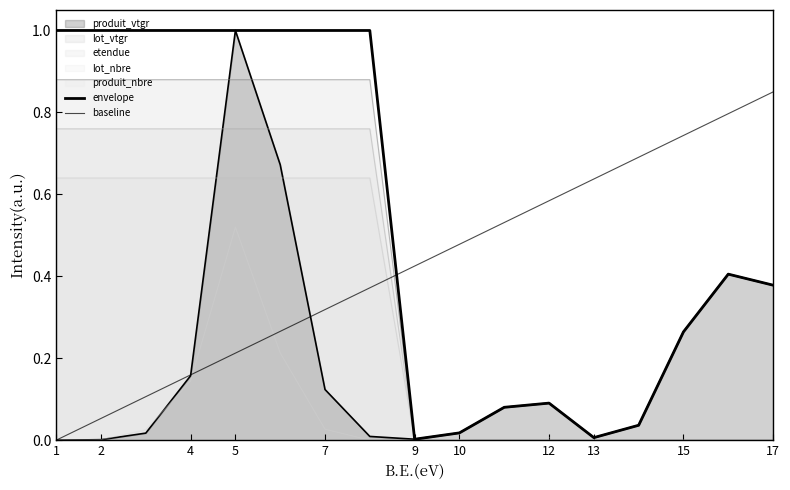

What is the difference between the maximum and minimum values in the baseline series?

0.8